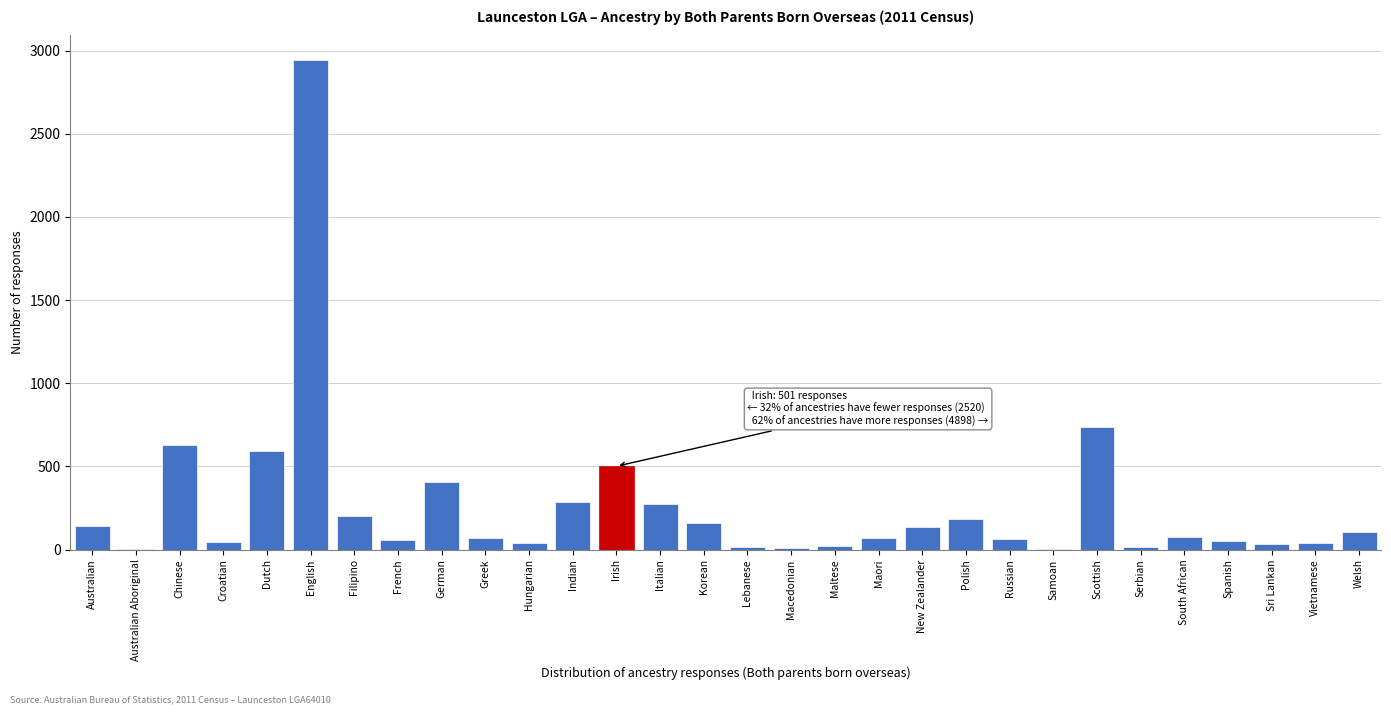

Is it true that the value at Polish is 74?

False